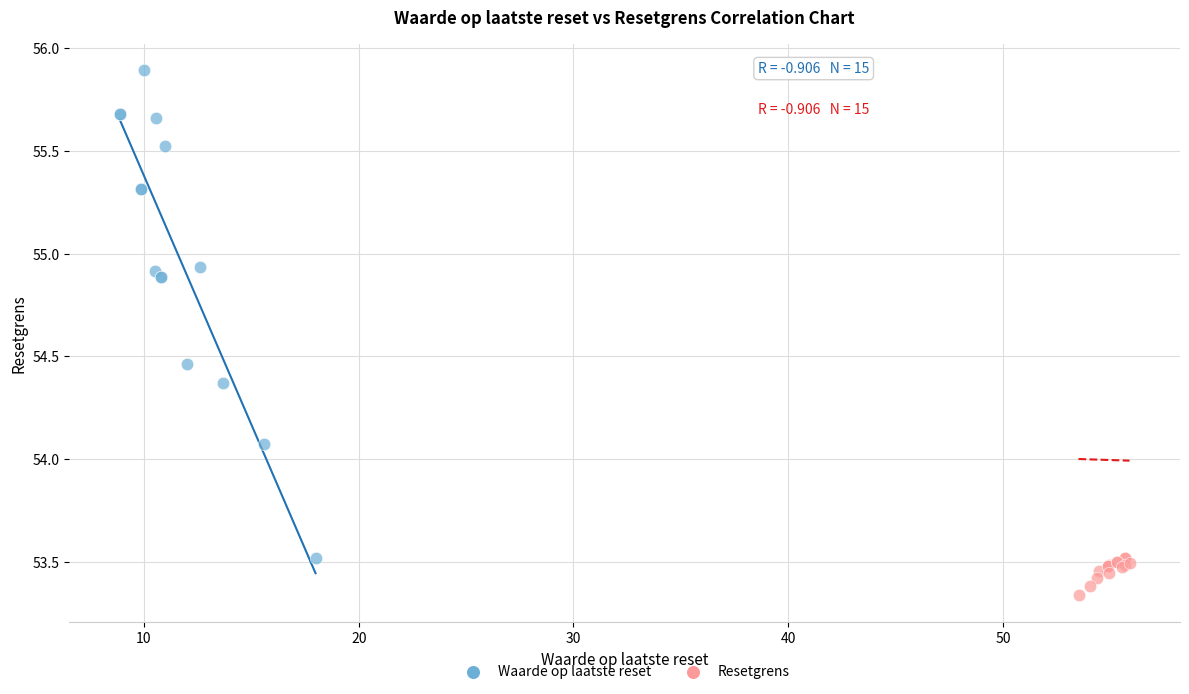

What are all the series names shown in the legend?

Waarde op laatste reset, Resetgrens